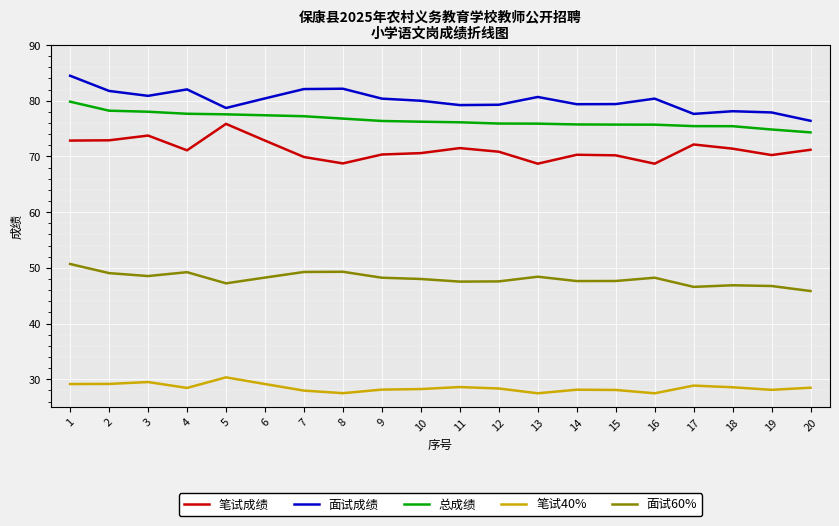

What is the difference between the 面试成绩 values at 3 and 6?

0.5